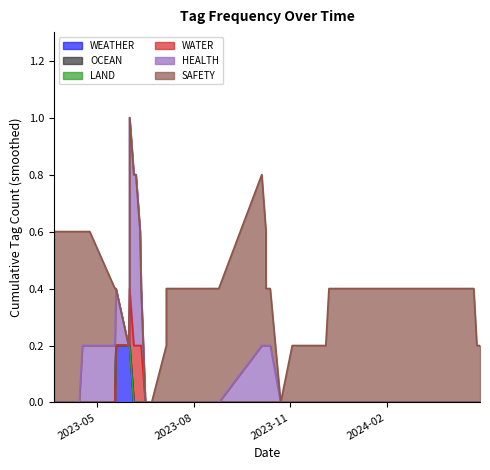

How many distinct data groups are displayed?

6